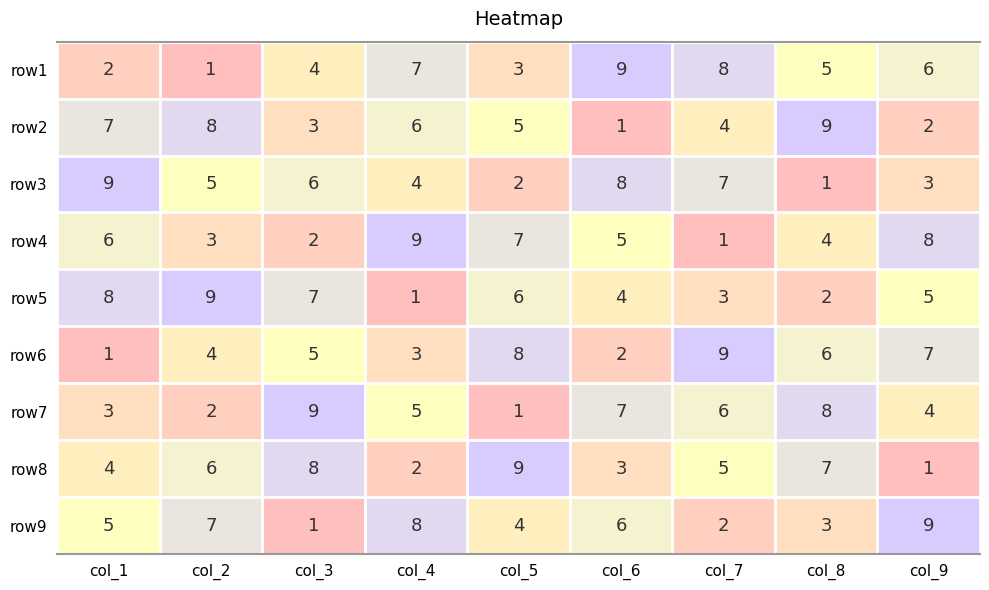

The row4 series shows 2 at col_3. True or false?

True